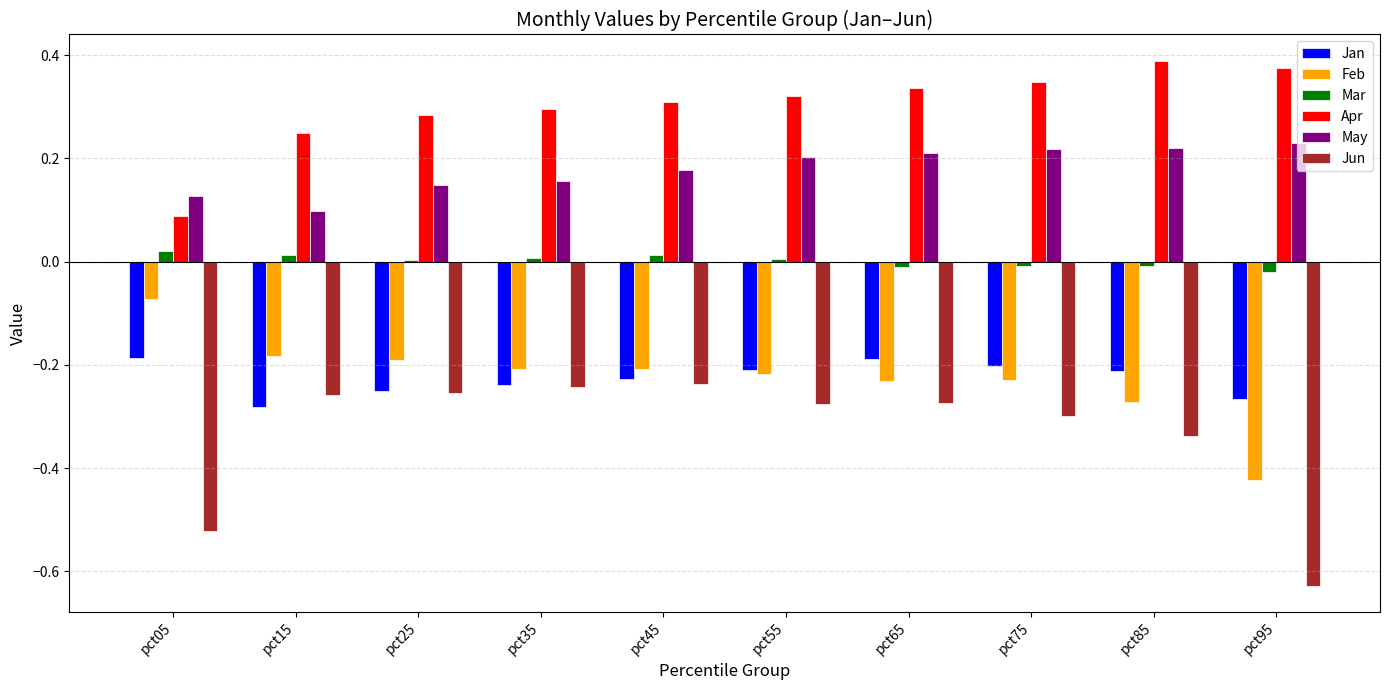

Does the chart contain stacked bars?

No